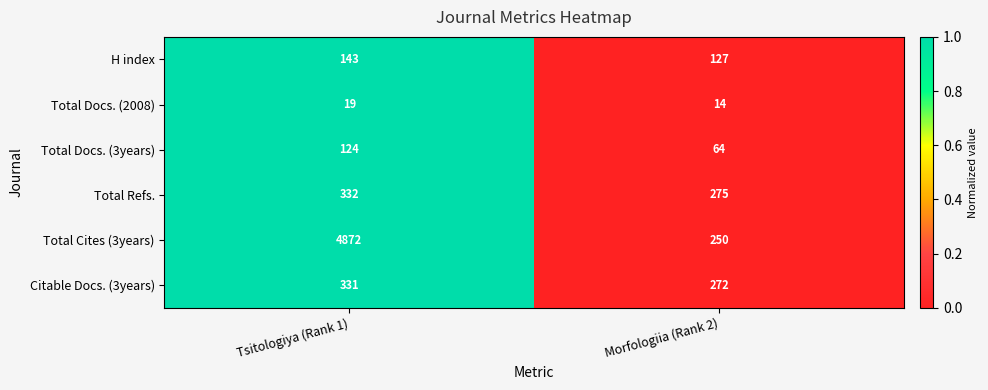

Is the value of Citable Docs. (3years) at Morfologiia (Rank 2) greater than the value of Total Docs. (2008) at Morfologiia (Rank 2)?

Yes